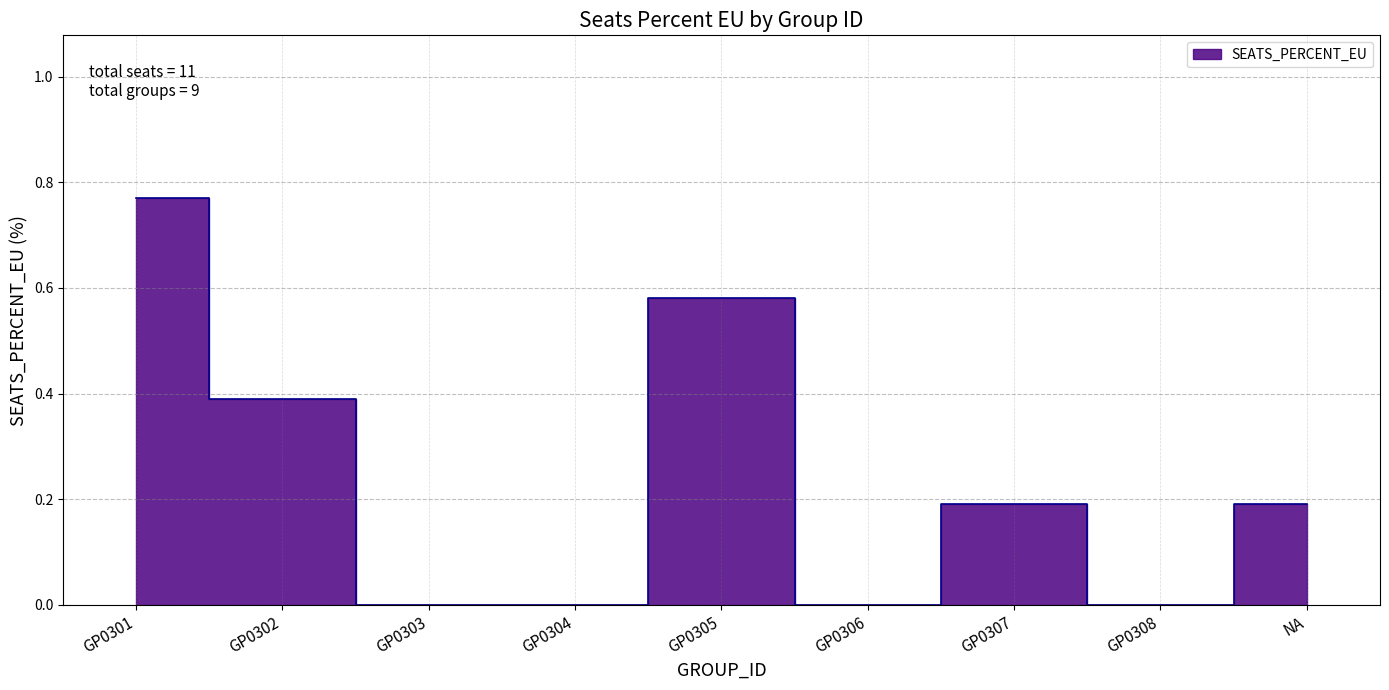

What is the label of the 6th point from the left?

GP0306